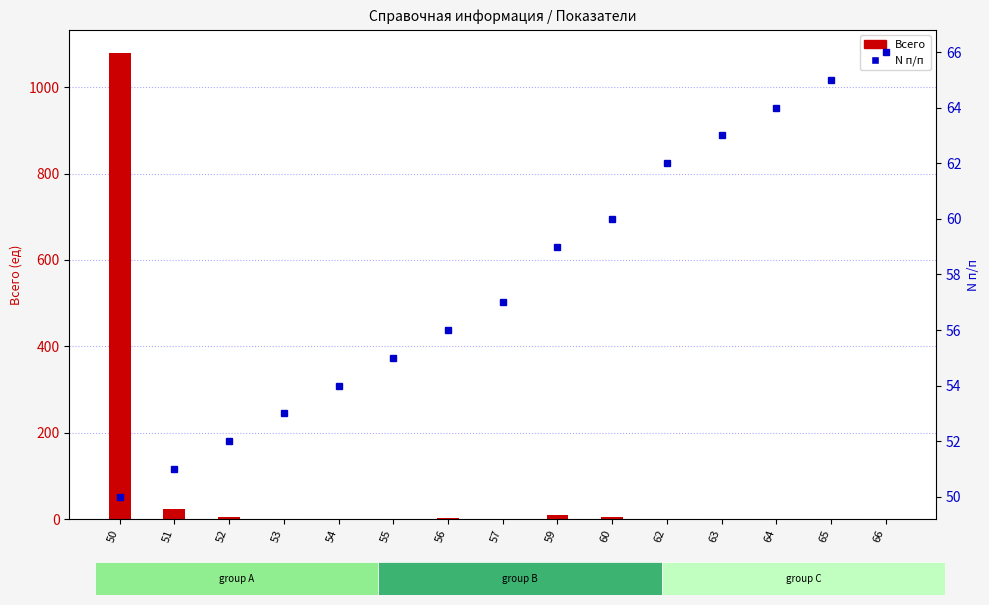

Which series has the widest spread of values?

Всего